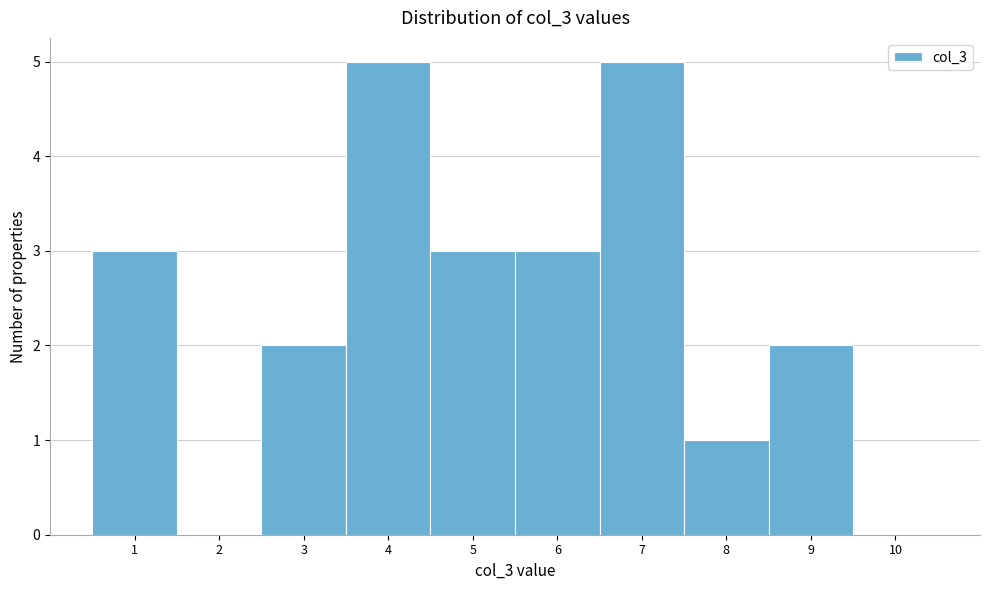

What is the height of the bar covering 0.5 to 1.5 on the x-axis? The values are not printed on the chart, so give them approximately, as read against the axis.

3